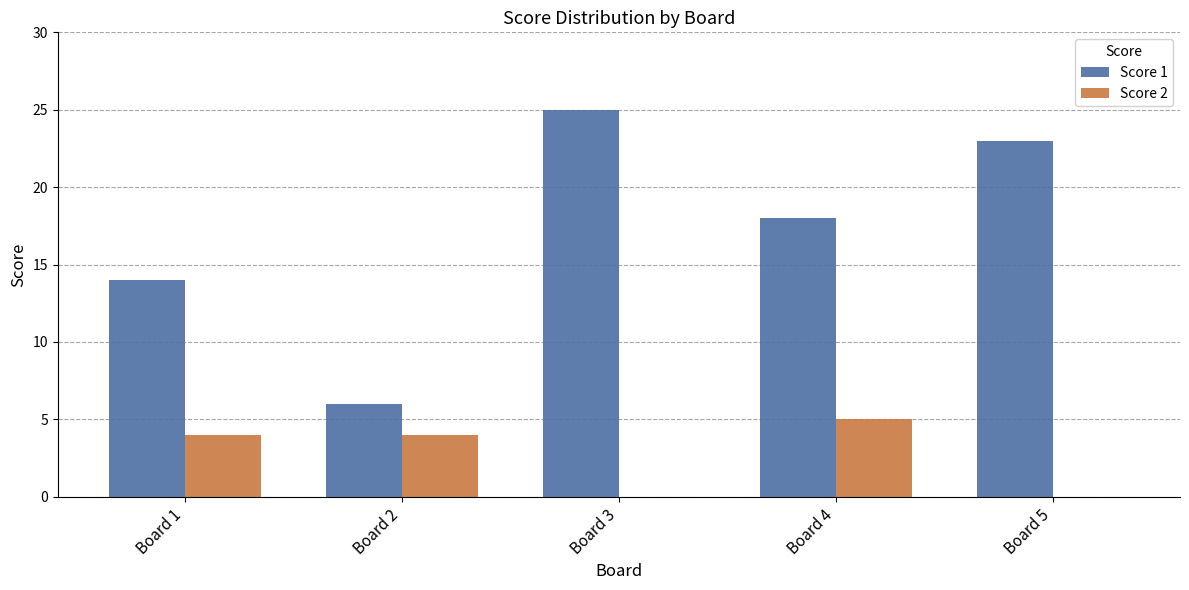

Which series changed the most between Board 2 and Board 4?

Score 1